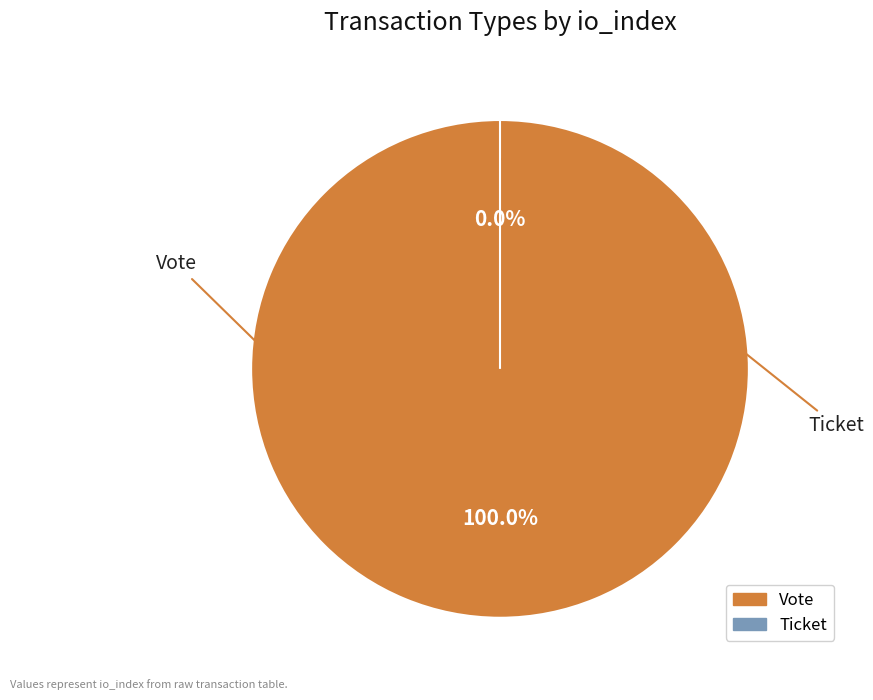

What is the largest slice in the pie chart?

Vote (io_index=1)